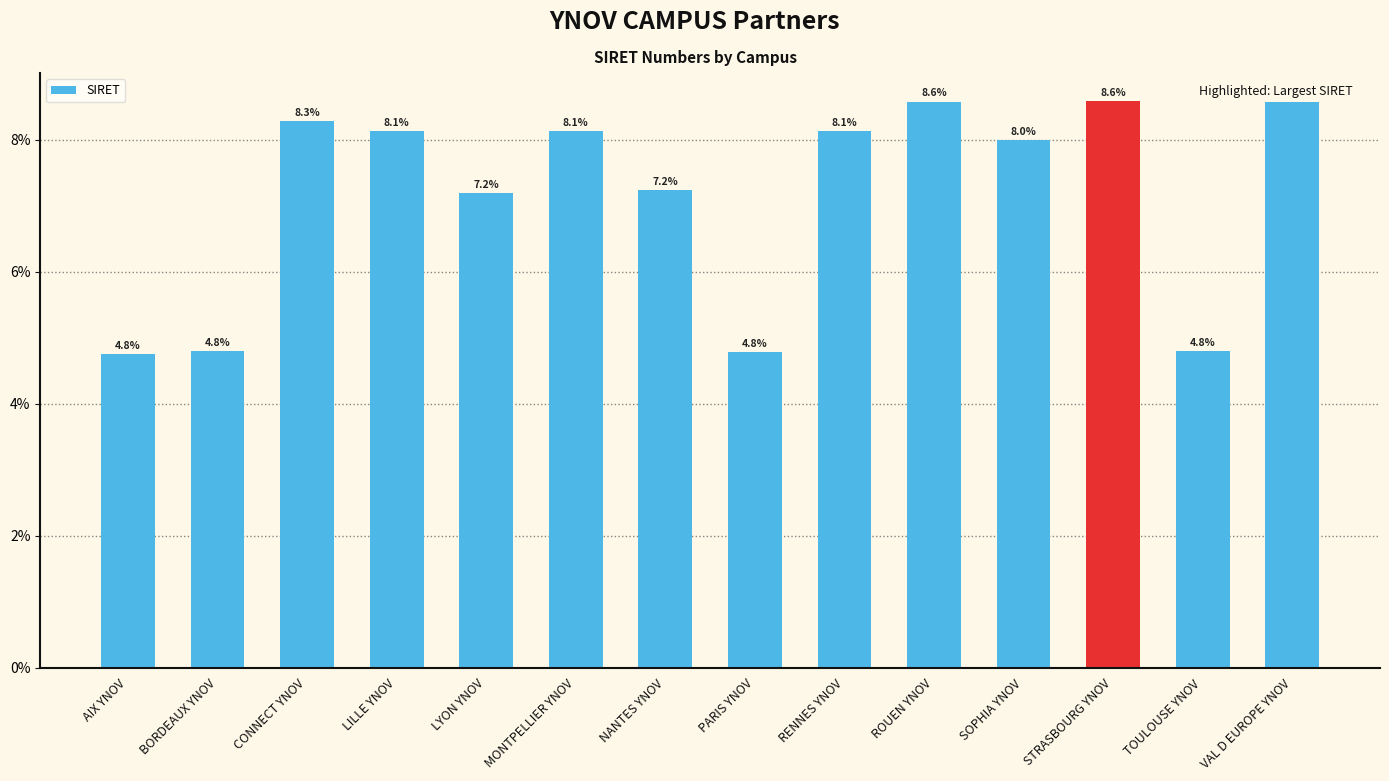

What is the average value?

7.1